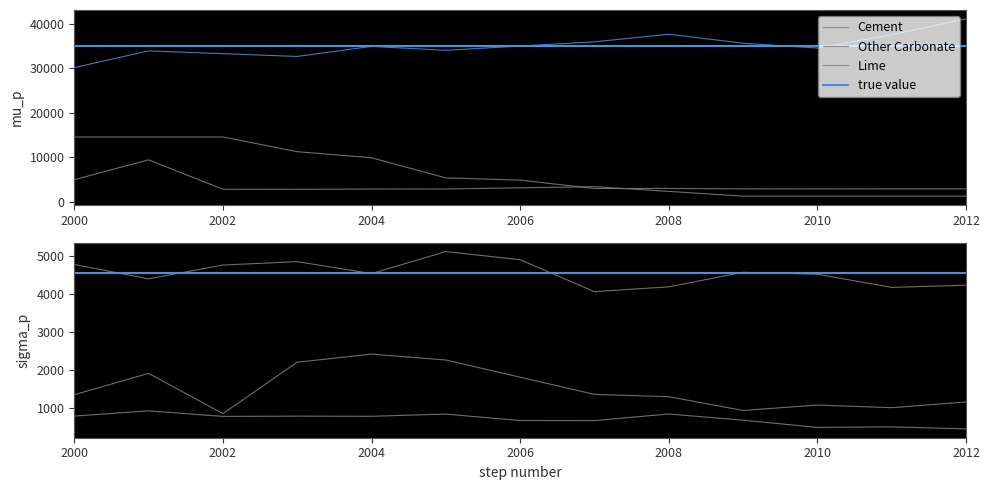

Reading right to left, list all the values displayed in this chart.

Cement: 41077	37491	34515	35599	37630	35914	34970	34004	34886	32629	33248	33880	30119
Ammonia: 4239	4182	4528	4580	4197	4070	4910	5125	4546	4860	4771	4407	4785
DR Iron: 1166	1014	1084	941	1304	1365	1817	2270	2425	2212	859	1918	1356
Lime: 1222	1222	1222	1222	2286	3349	3089	2828	2820	2745	2770	9382	4918
Other Carbonate: 2851	2851	2845	2852	2952	2937	4827	5324	9852	11216	14524	14524	14524
Methanol: 457	510	496	685	848	675	676	846	788	792	785	931	794